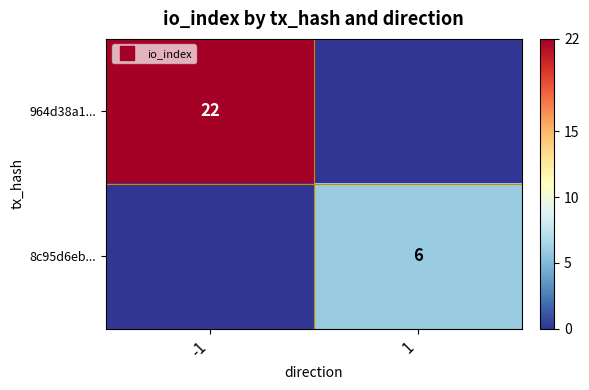

What is the difference between the maximum and minimum values in the 964d38a1... series?

22